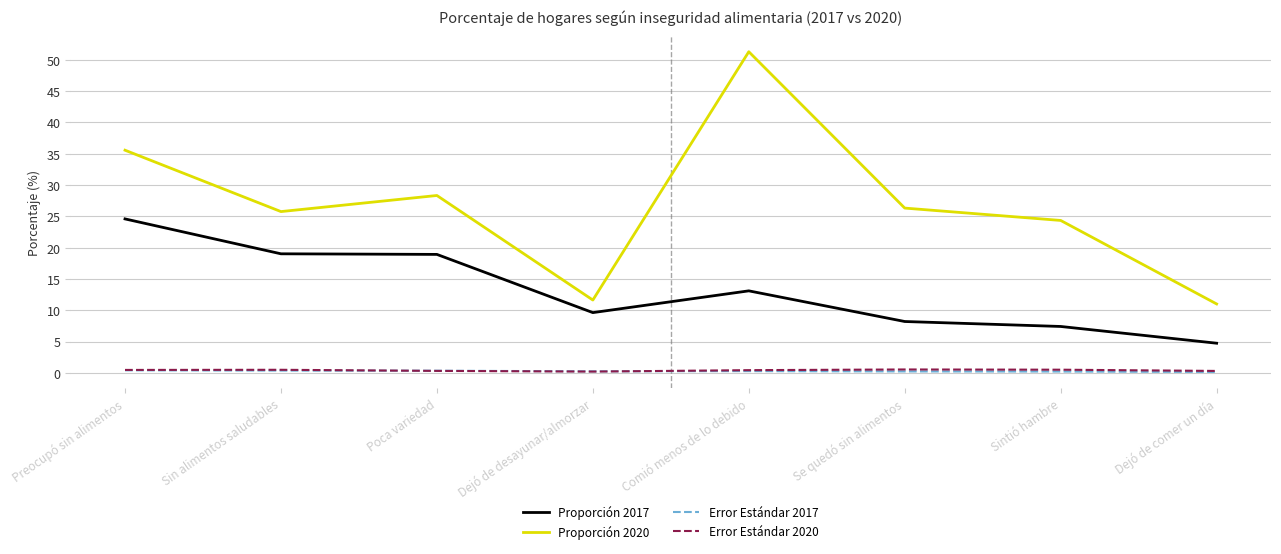

True or false: Error Estándar 2017 and Proporción 2020 intersect in this chart.

False